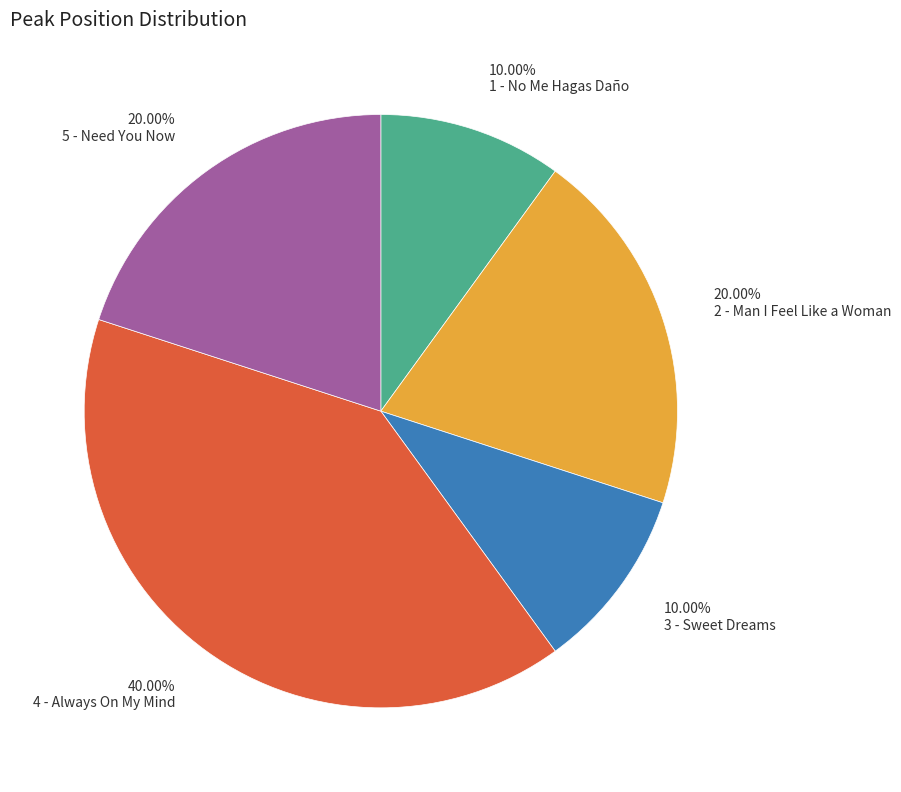

Which category has the biggest portion of the pie?

40.00% 4 - Always On My Mind